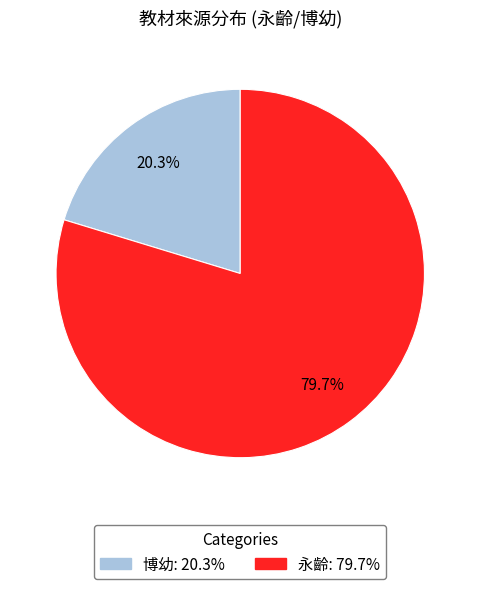

How many slices are in this pie chart?

2